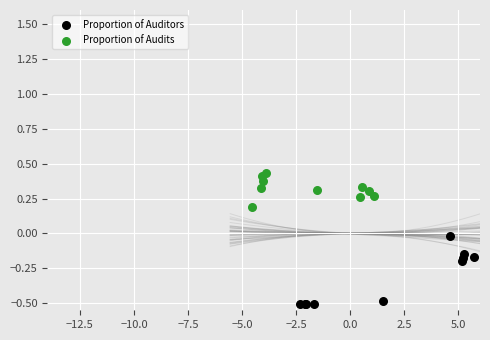

Which series reaches the minimum Y coordinate?

Proportion of Auditors